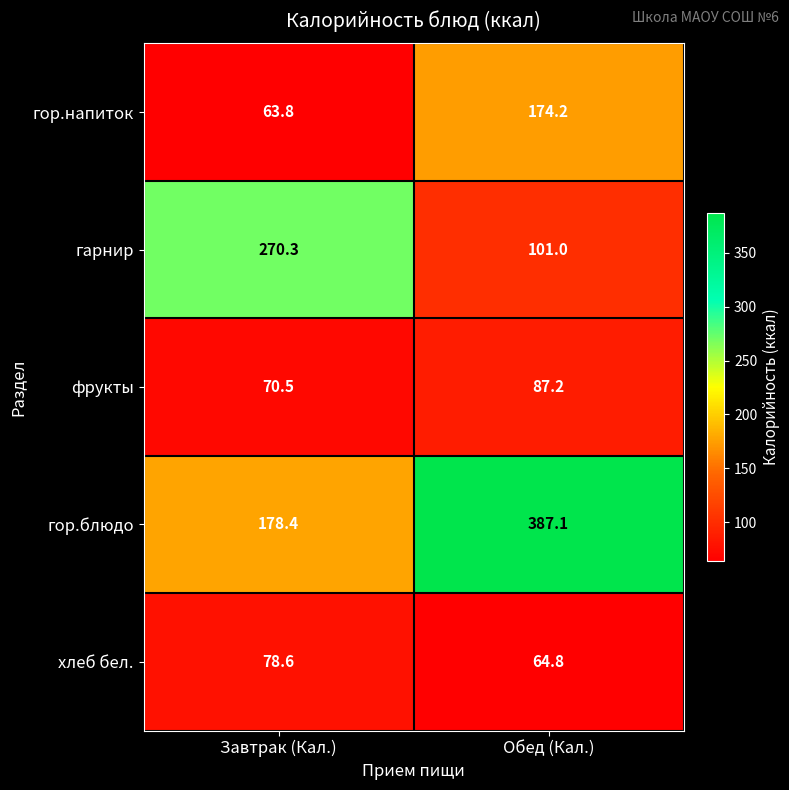

At which label does хлеб бел. first exceed 78?

Завтрак (Кал.)